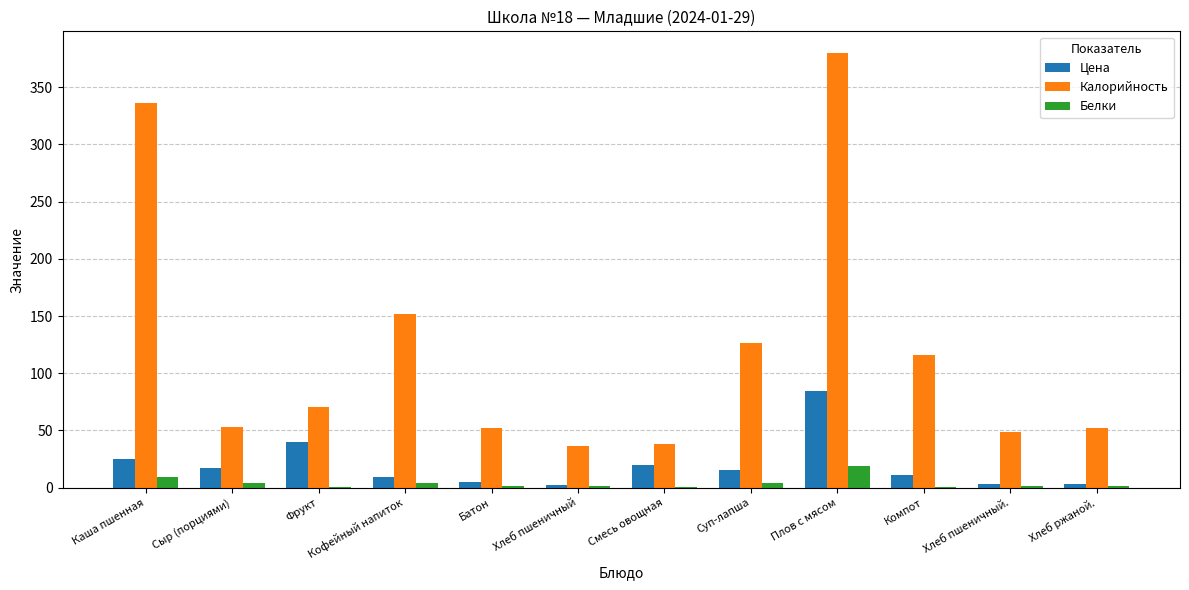

What are all the series names shown in the legend?

Цена, Калорийность, Белки